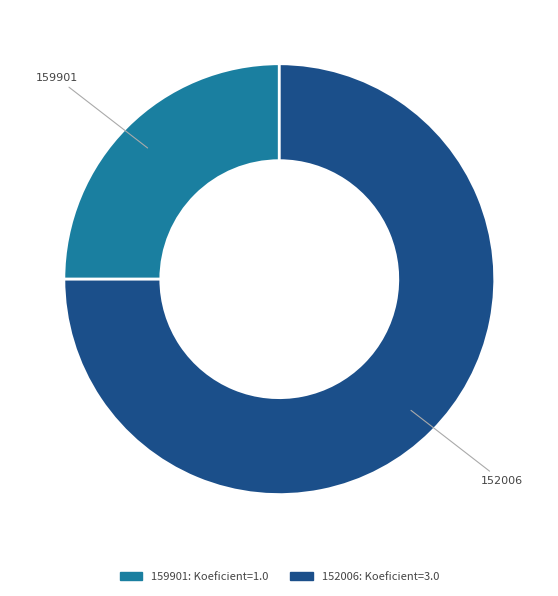

Is there a majority slice in this chart?

Yes